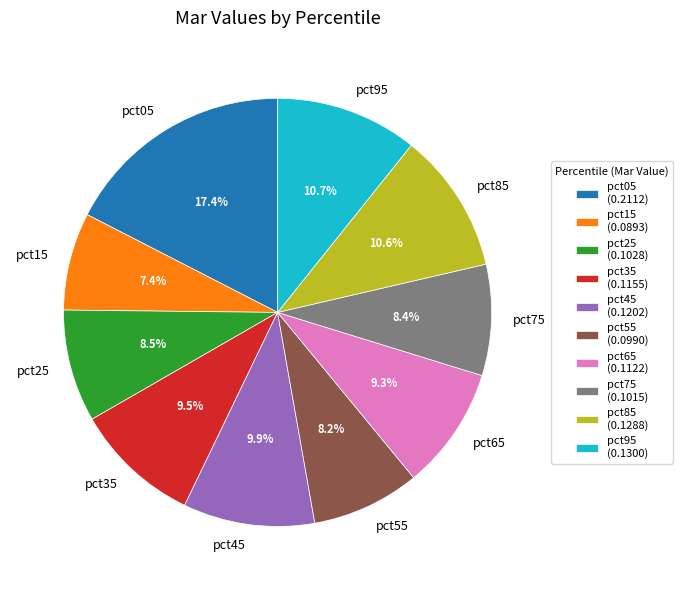

To the nearest percent, what is the combined percentage of pct95 and pct15?

18%